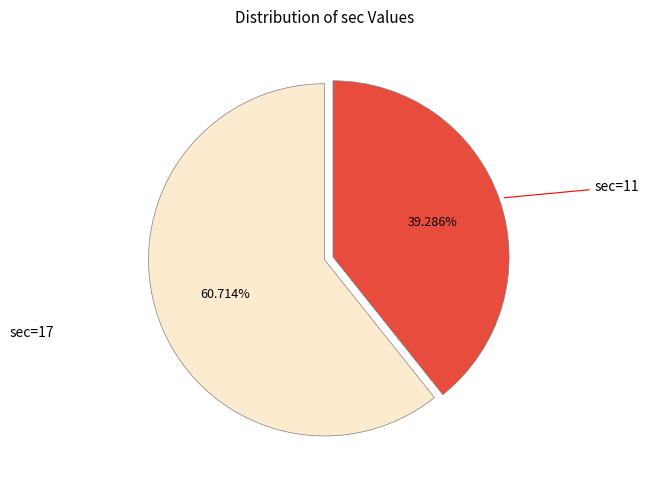

How many slices are in this pie chart?

2